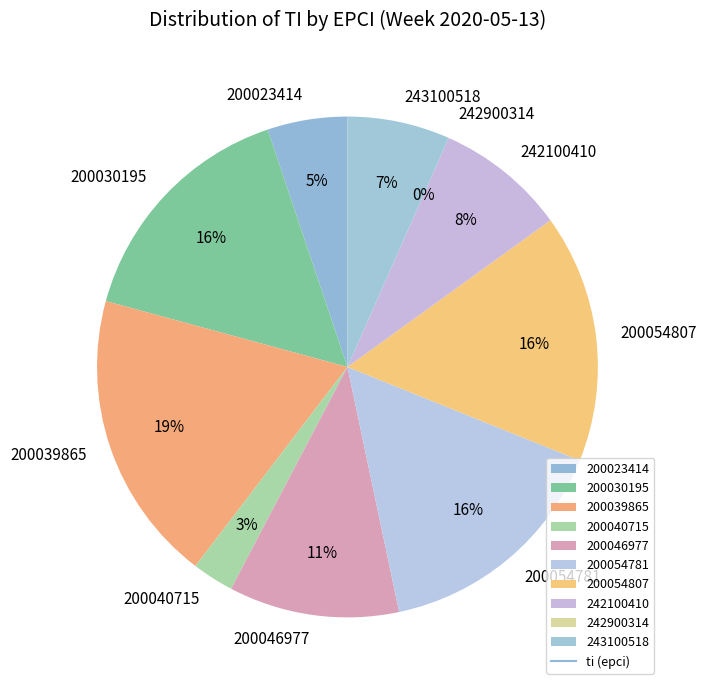

How many segments does this pie chart have?

10